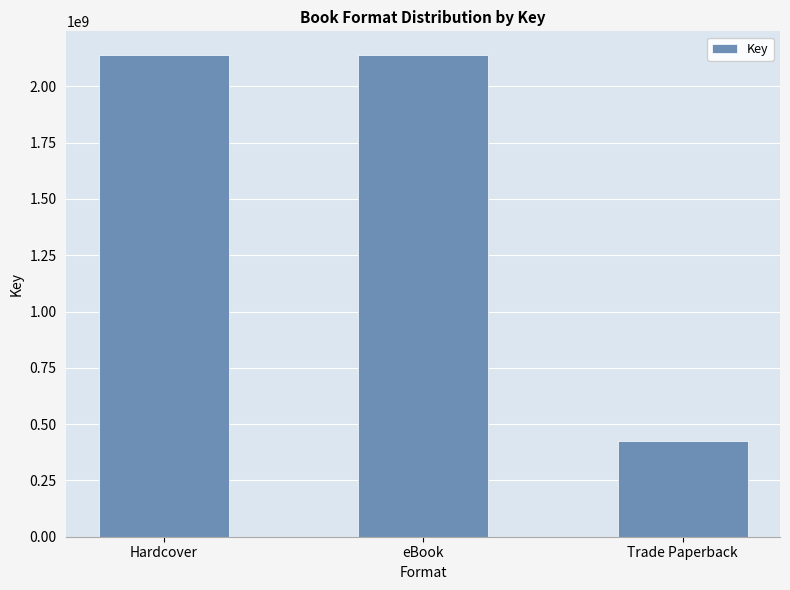

What is the sum of the values at eBook and Trade Paperback?

2563261161